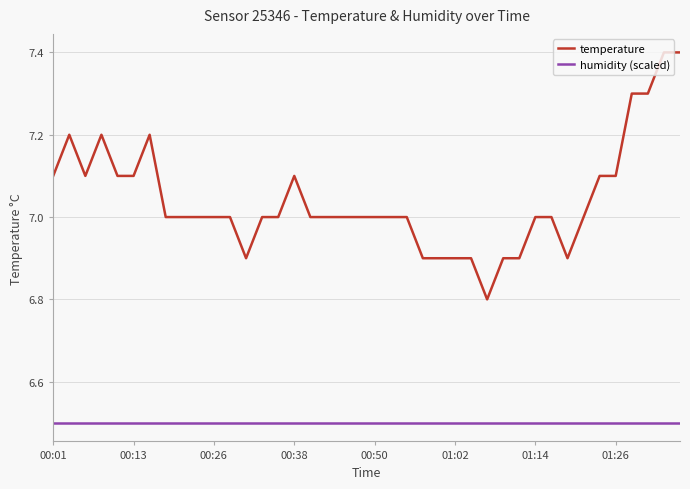

What is the difference between the maximum and minimum values in the temperature series?

0.6